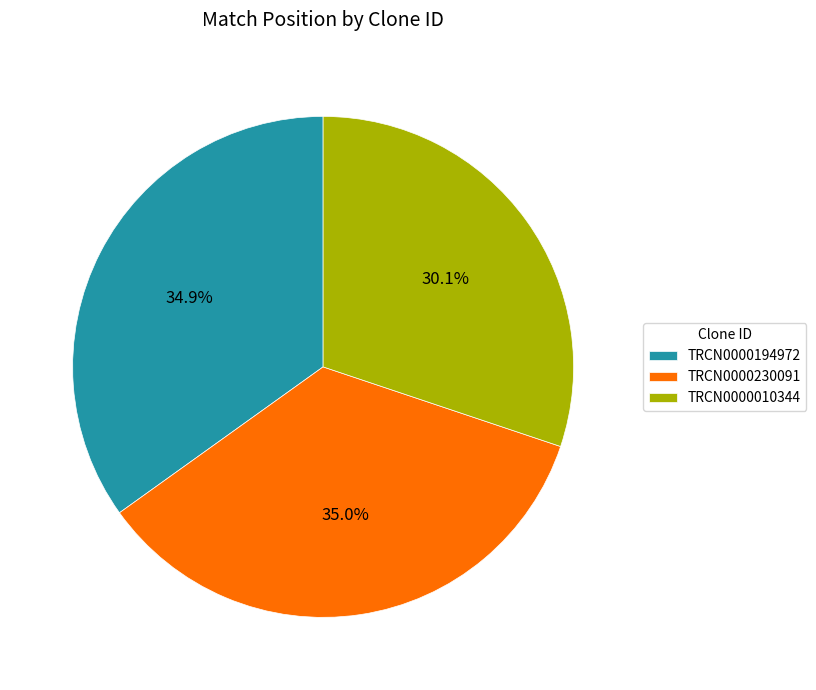

What percentage is the TRCN0000194972 slice, to the nearest percent?

35%